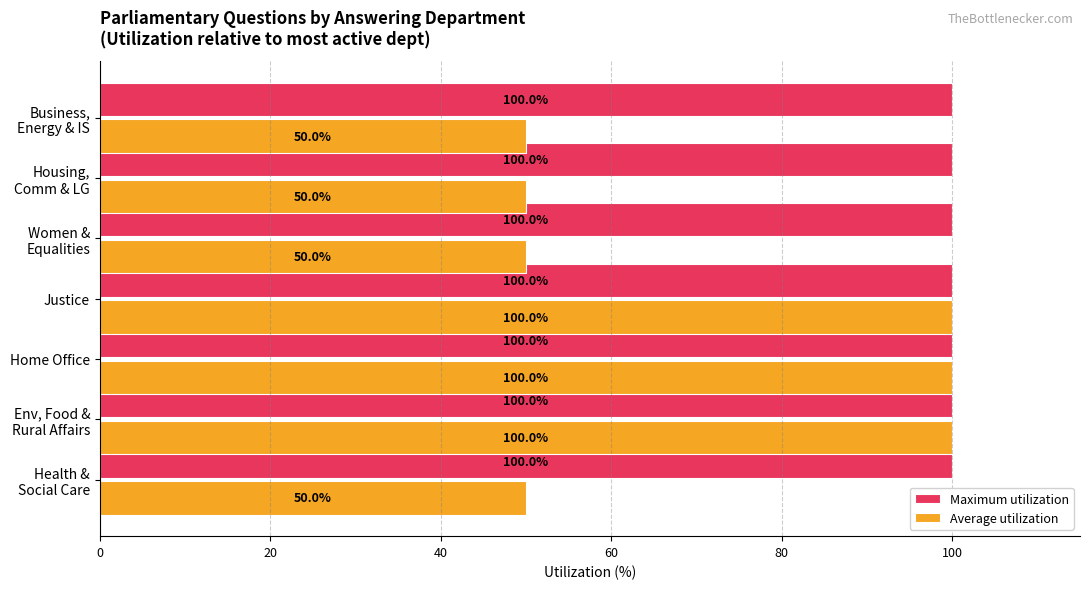

Rank the series by their average value, from highest to lowest.

Maximum utilization, Average utilization